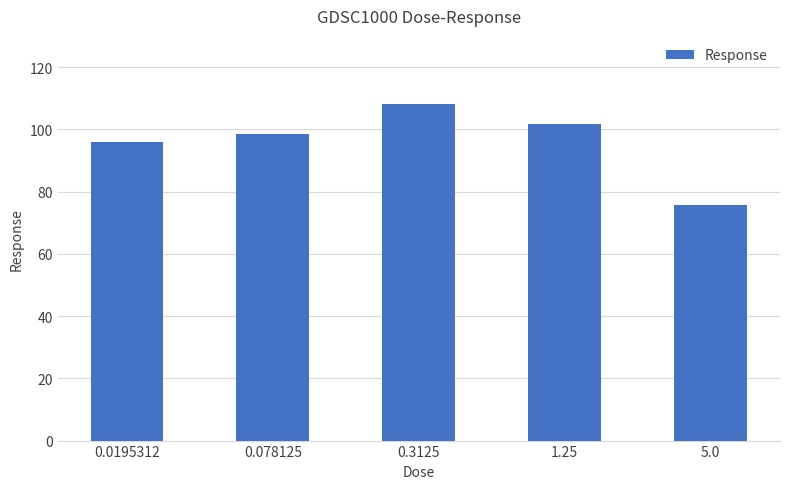

What is the value of the 3rd bar from the left?

108.1